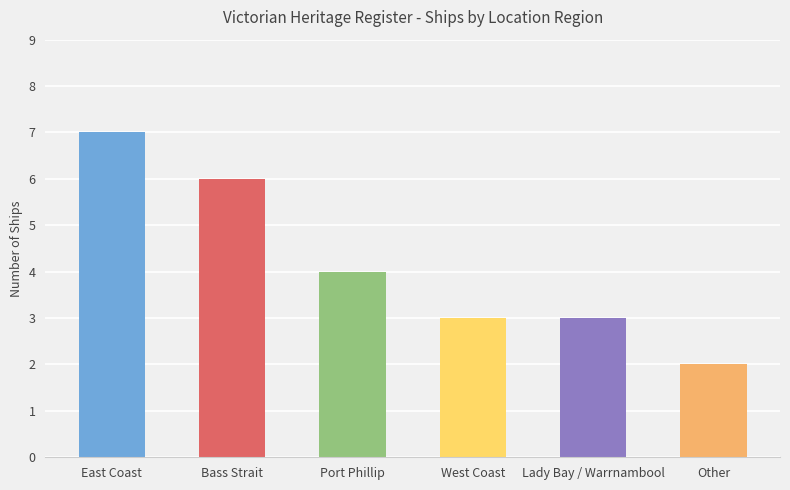

Which label corresponds to the smallest value in the chart?

Other